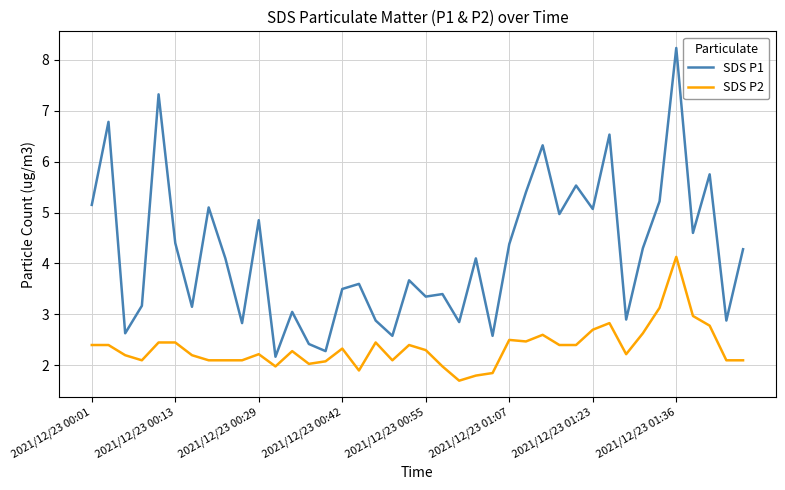

What is the smallest value displayed?

1.7